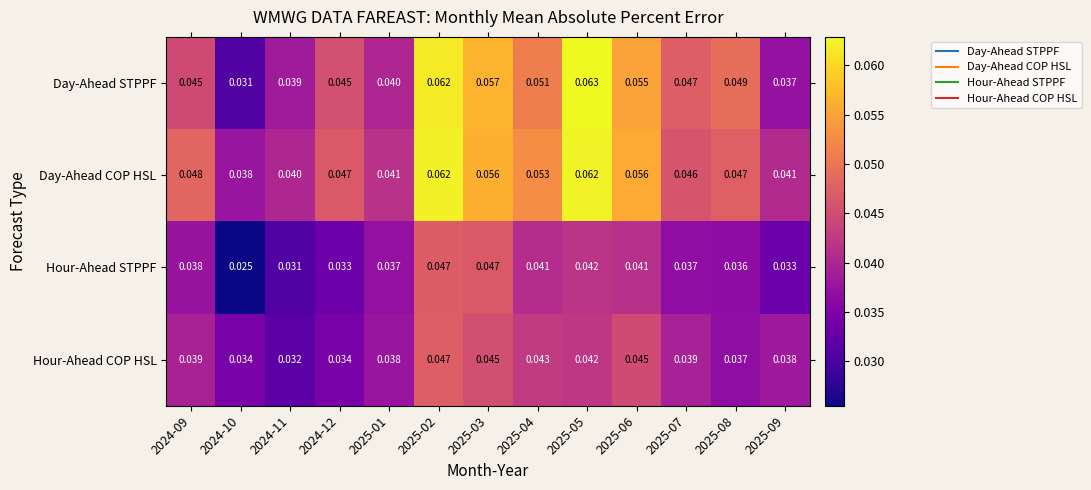

Count the number of categories in the chart.

13